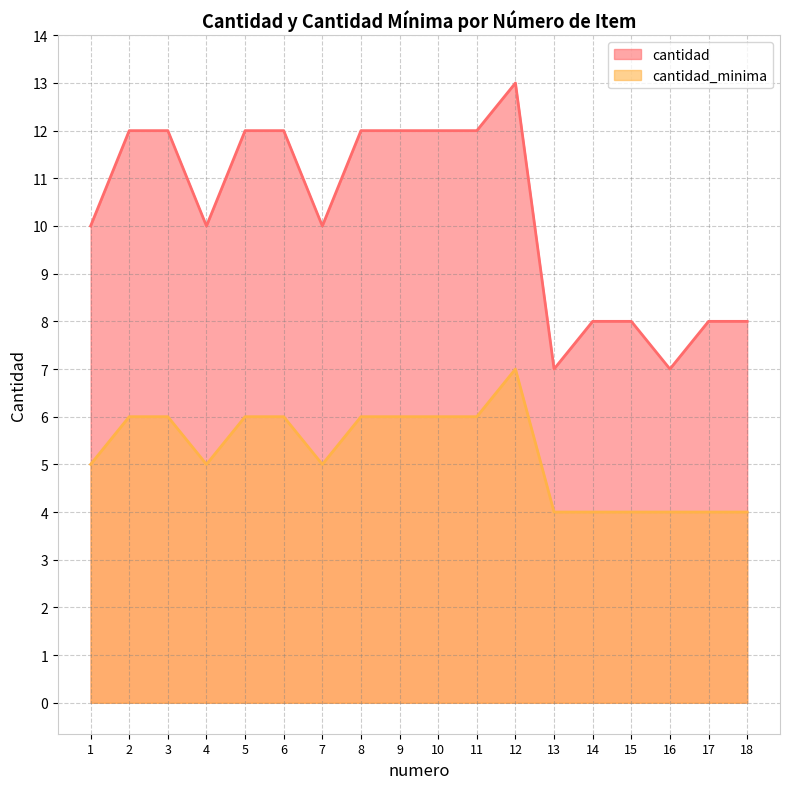

Which series has the widest spread of values?

cantidad